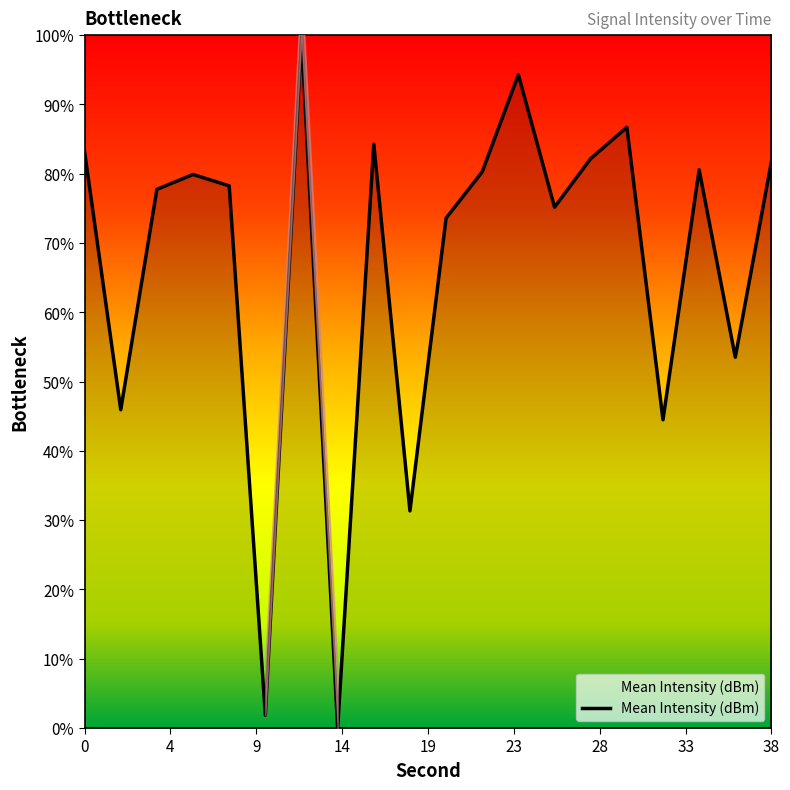

What is the greatest value displayed?

100.0